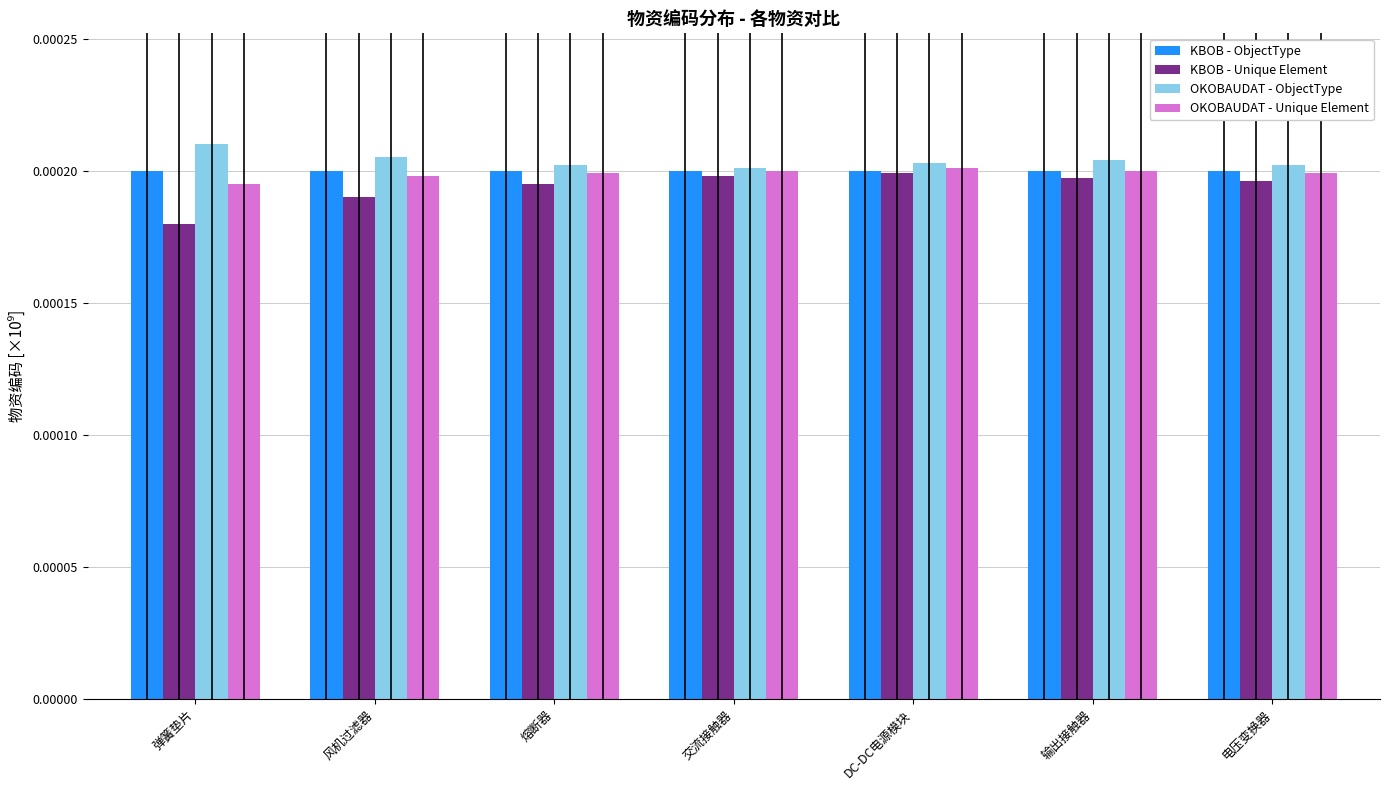

Is the value of KBOB - Unique Element at 风机过滤器 greater than the value of KBOB - ObjectType at 电压变换器?

No